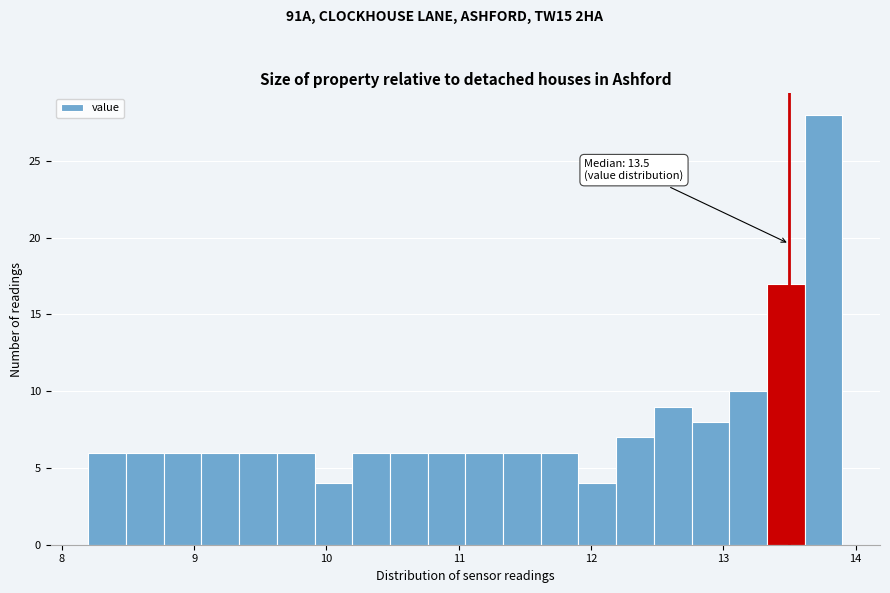

Around what value on the x-axis is the tallest bar? Give the approximate position of its centre, as read against the axis.

13.8